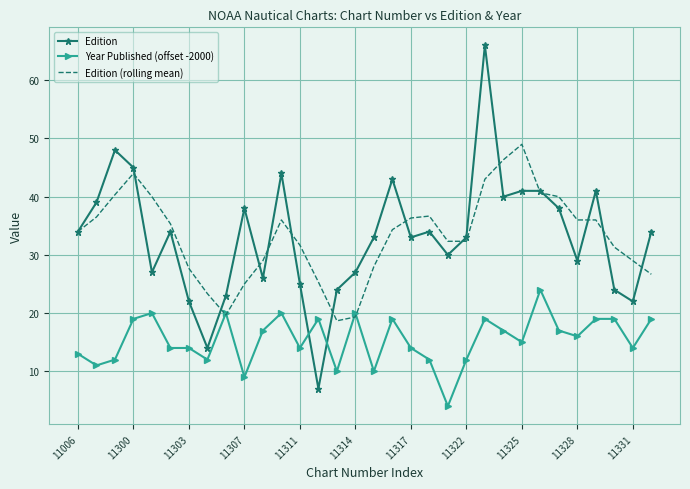

Rank the series by their maximum value, from highest to lowest.

Edition, Edition (rolling mean), Year Published (offset -2000)